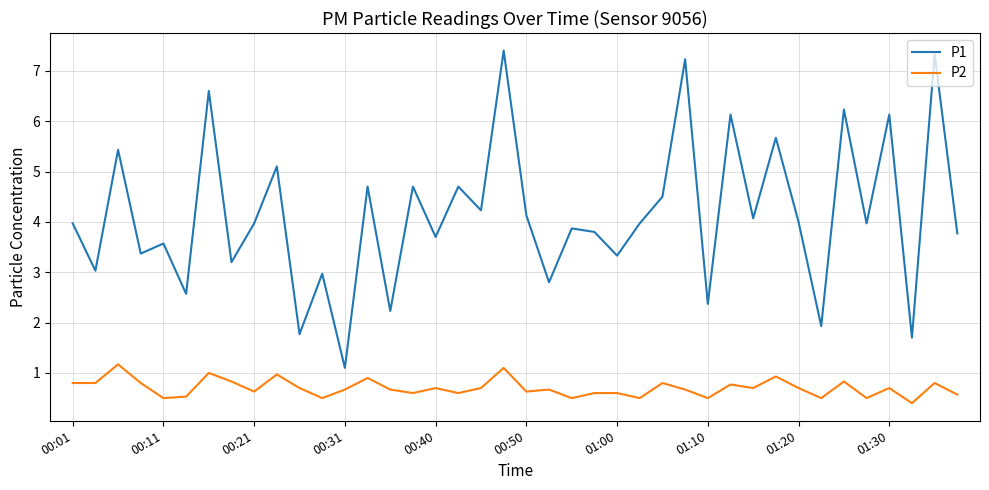

Reading left to right, extract all data points from this chart.

P1: 4.0	3.0	5.4	3.4	3.6	2.6	6.6	3.2	4.0	5.1	1.8	3.0	1.1	4.7	2.2	4.7	3.7	4.7	4.2	7.4	4.1	2.8	3.9	3.8	3.3	4.0	4.5	7.2	2.4	6.1	4.1	5.7	4.0	1.9	6.2	4.0	6.1	1.7	7.3	3.8
P2: 0.8	0.8	1.2	0.8	0.5	0.5	1.0	0.8	0.6	1.0	0.7	0.5	0.7	0.9	0.7	0.6	0.7	0.6	0.7	1.1	0.6	0.7	0.5	0.6	0.6	0.5	0.8	0.7	0.5	0.8	0.7	0.9	0.7	0.5	0.8	0.5	0.7	0.4	0.8	0.6